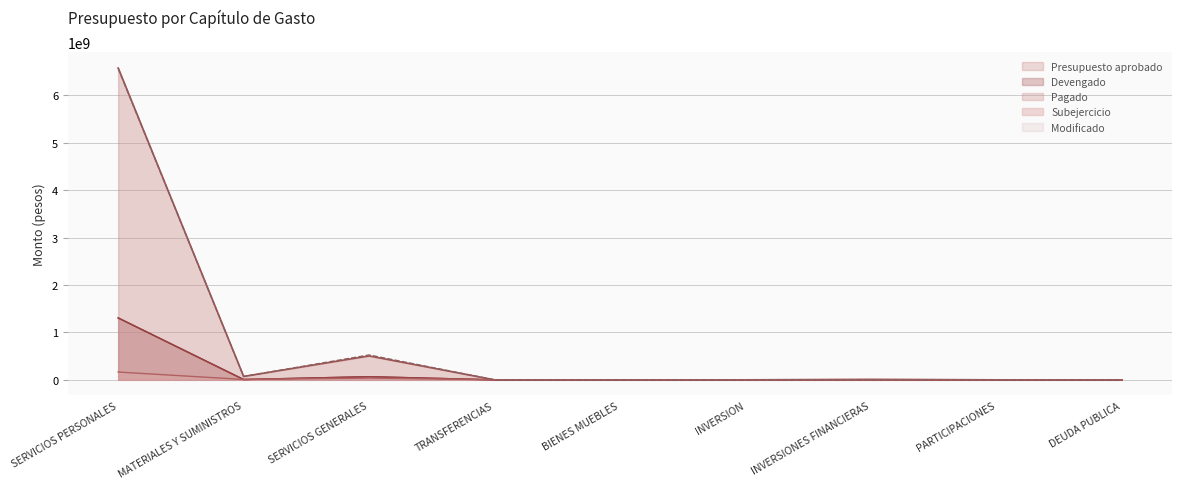

Where is the first local minimum for Presupuesto aprobado?

MATERIALES Y SUMINISTROS